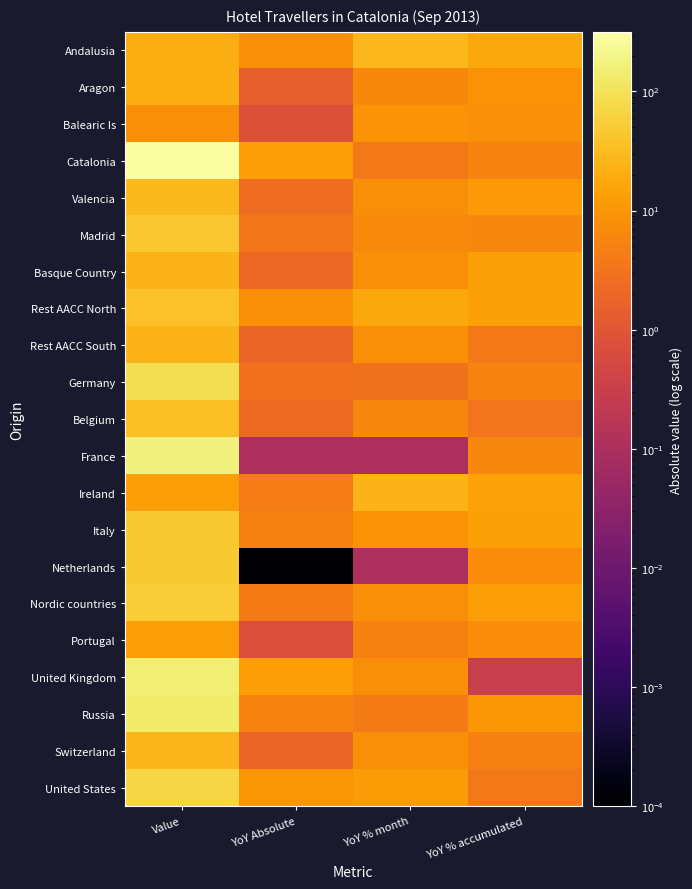

What is the total value across all series at YoY % month?

184.8